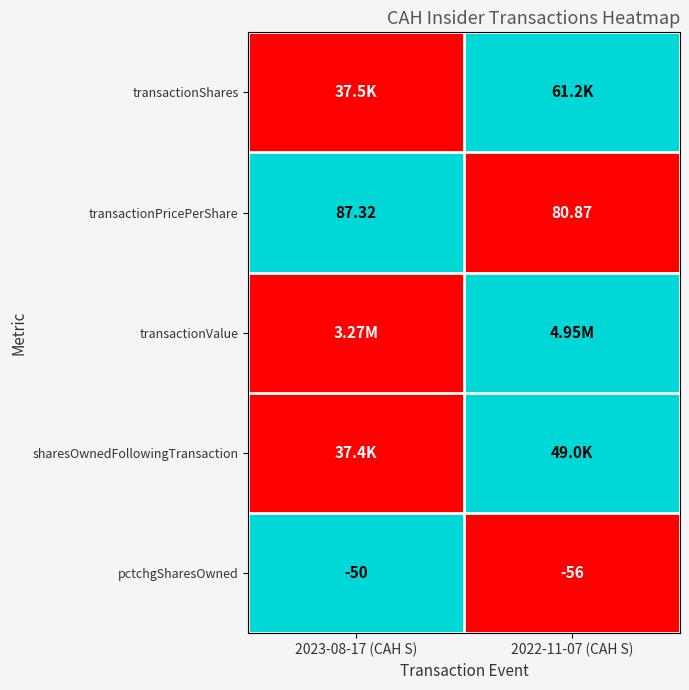

Is the value of pctchgSharesOwned at 2023-08-17 (CAH S) greater than the value of transactionPricePerShare at 2022-11-07 (CAH S)?

No